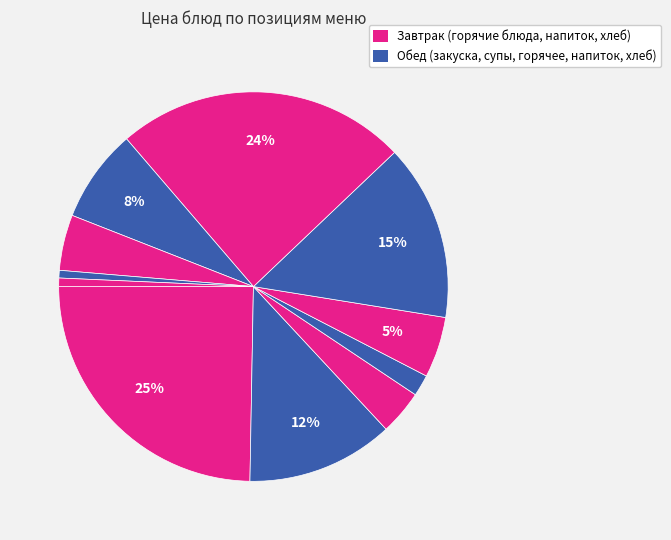

How many slices are in this pie chart?

11